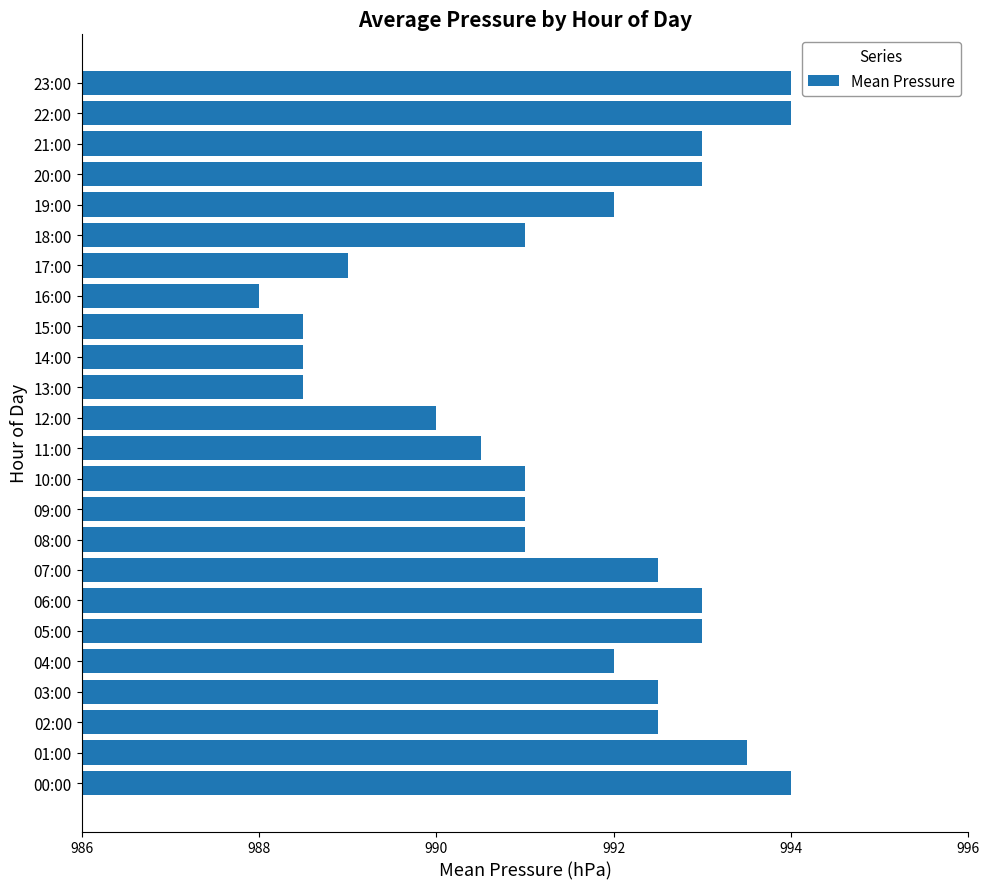

What value does the data have at 21:00?

993.0